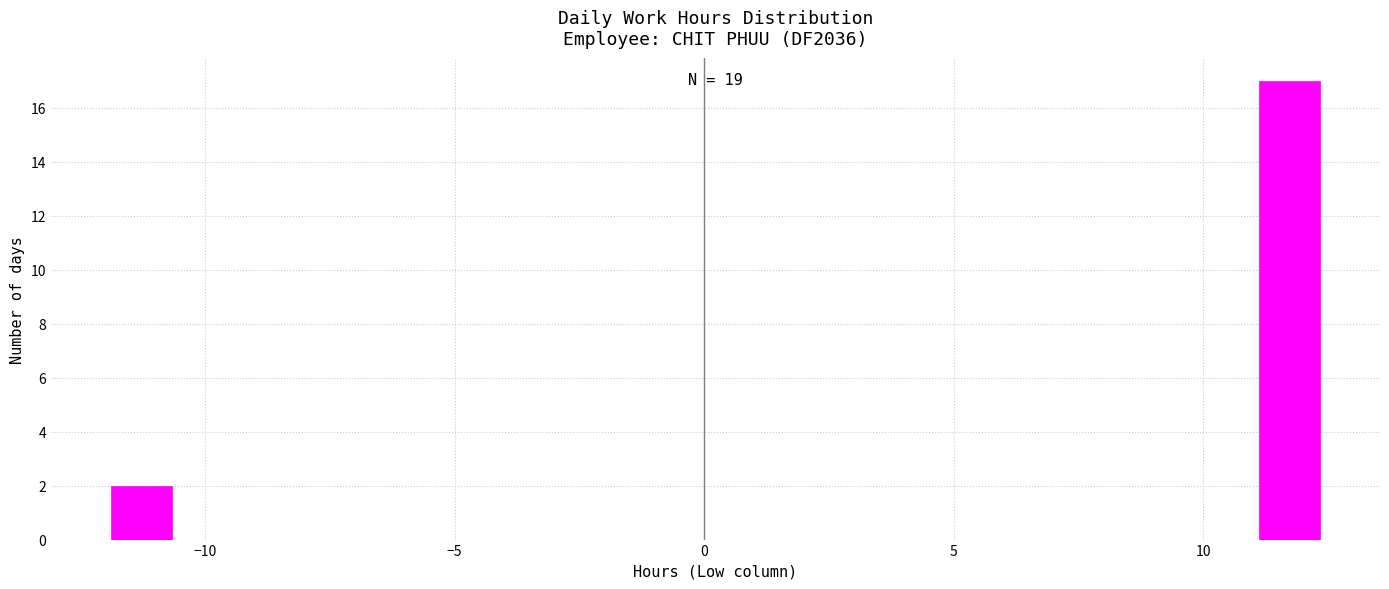

Read against the x-axis, roughly where is the centre of the tallest bar?

11.5